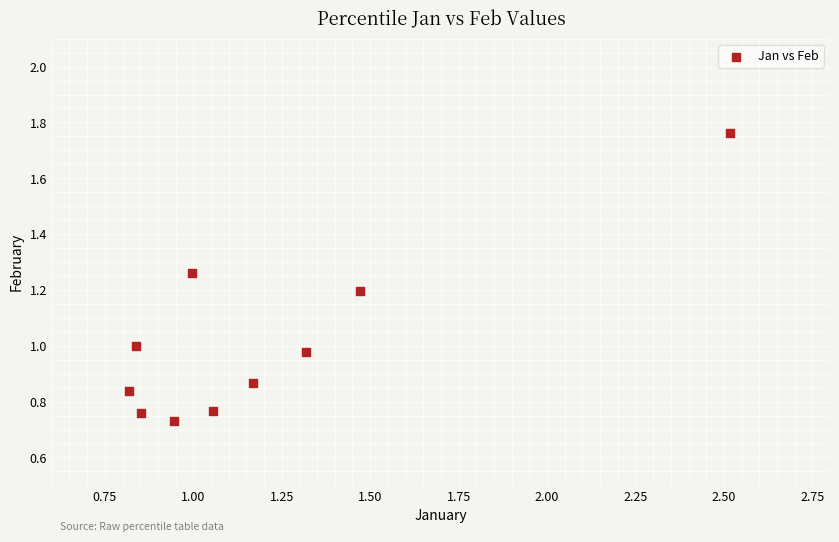

What is the range of X values (max minus min)?

1.7